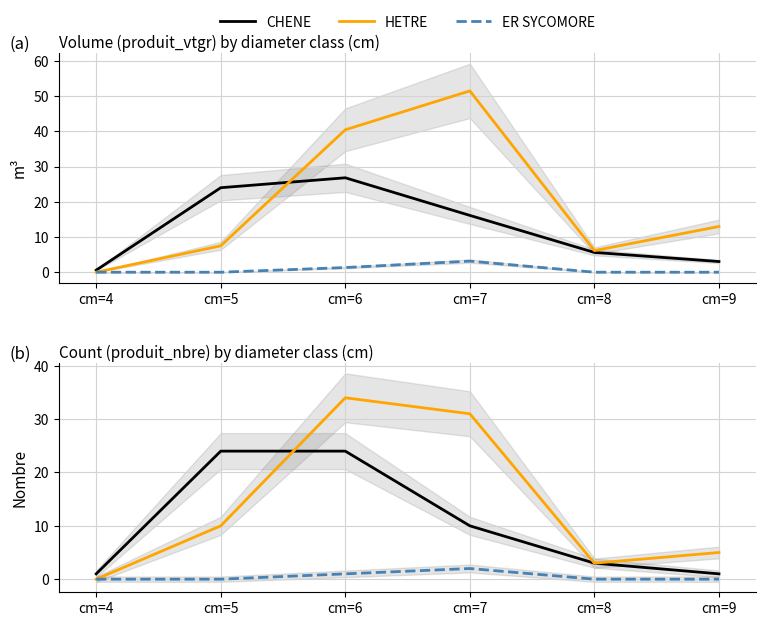

Reading left to right, list all the values displayed in this chart.

CHENE: 1	24	24	10	3	1
HETRE: 0	10	34	31	3	5
ER SYCOMORE: 0	0	1	2	0	0